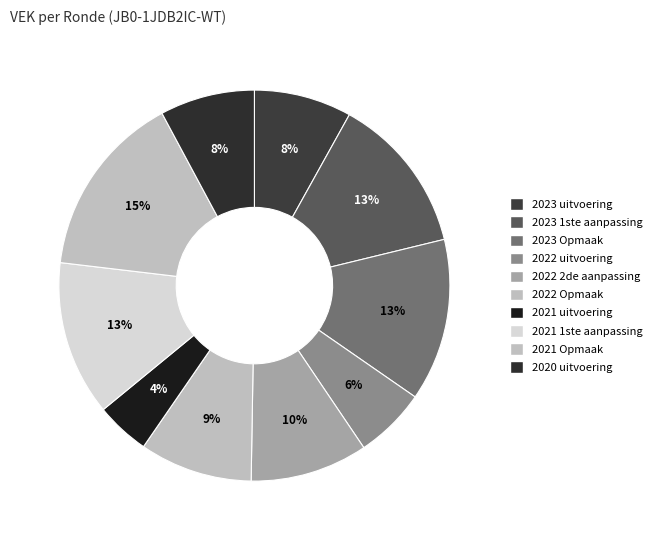

To the nearest percent, what is the difference between the 2023 Opmaak and 2021 uitvoering slice percentages?

9%